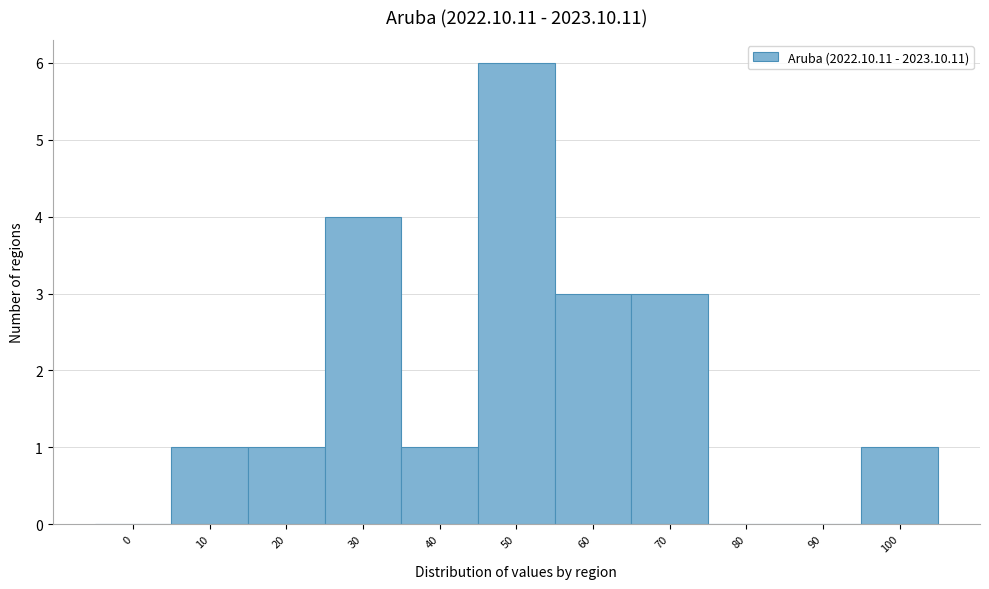

Reading left to right, transcribe all the data shown in this chart.

0=0	10=1	20=1	30=4	40=1	50=6	60=3	70=3	80=0	90=0	100=1